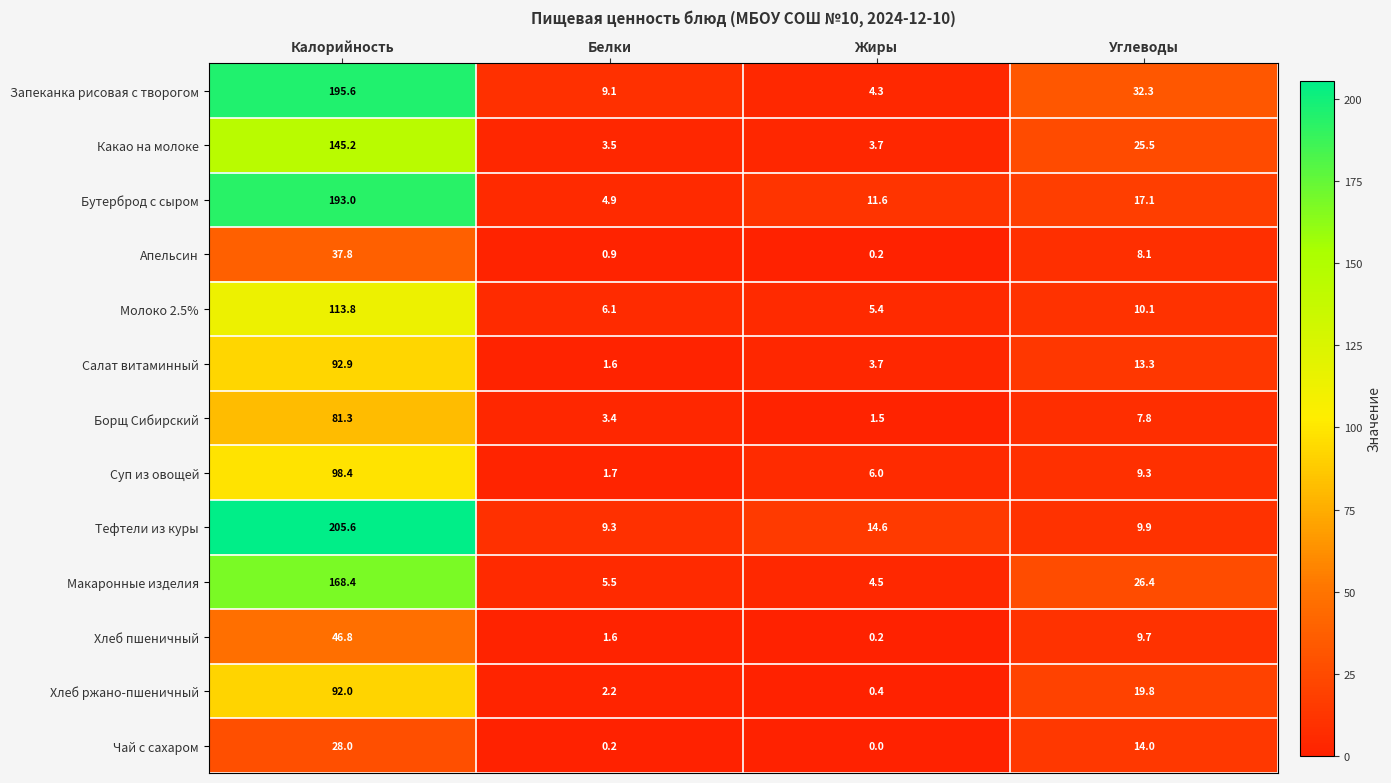

What is the total value across all series at Белки?

50.0